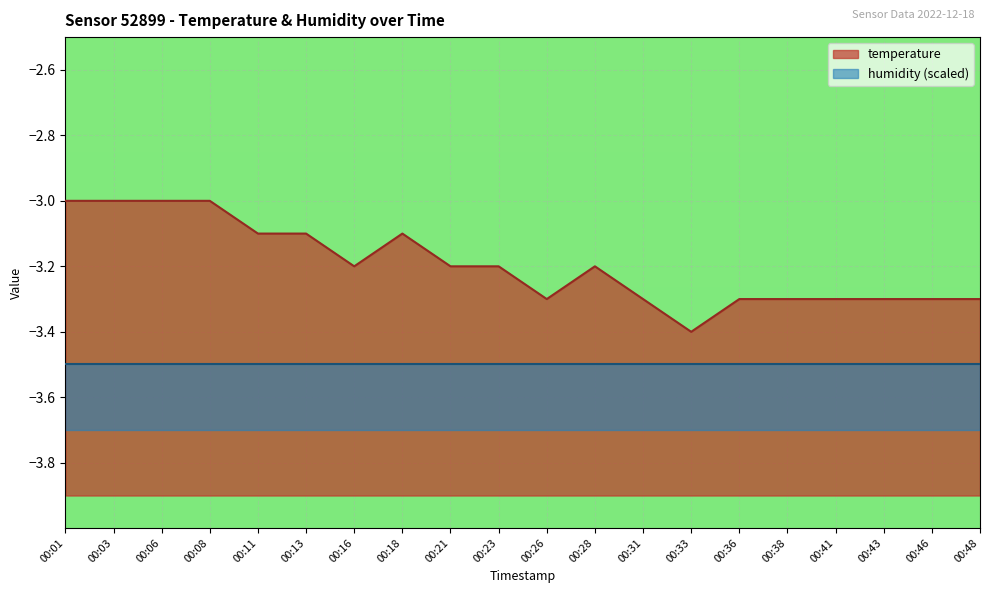

Rank the categories by value from highest to lowest.

00:01, 00:03, 00:06, 00:08, 00:11, 00:13, 00:18, 00:16, 00:21, 00:23, 00:28, 00:26, 00:31, 00:36, 00:38, 00:41, 00:43, 00:46, 00:48, 00:33